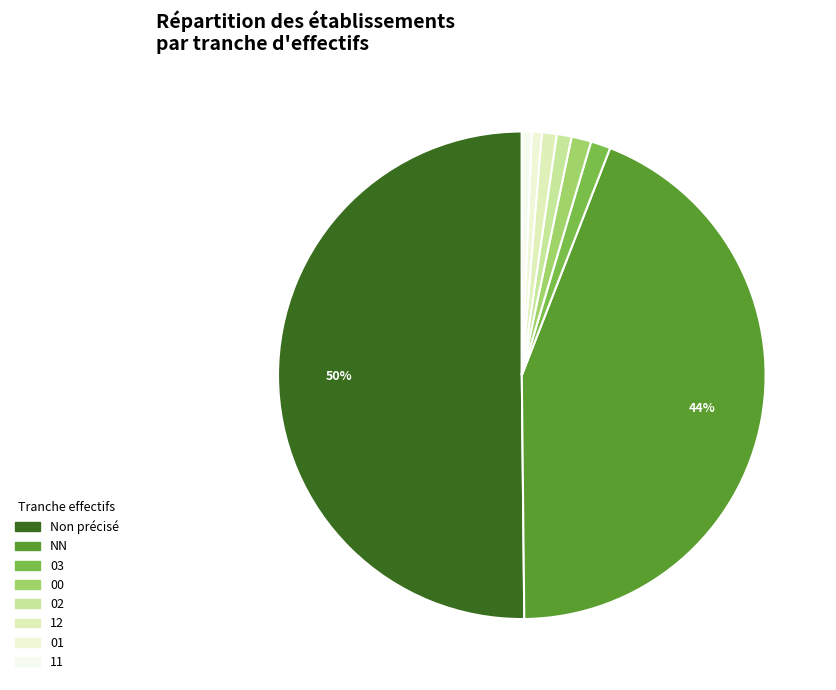

How many slices are in this pie chart?

8